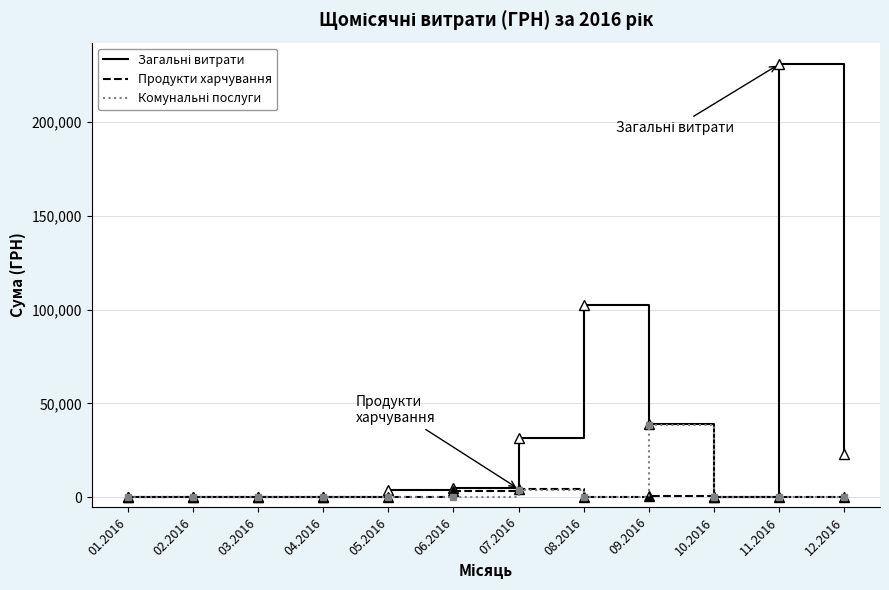

The value of Продукти харчування at 08.2016 is 0.0. True or false?

True